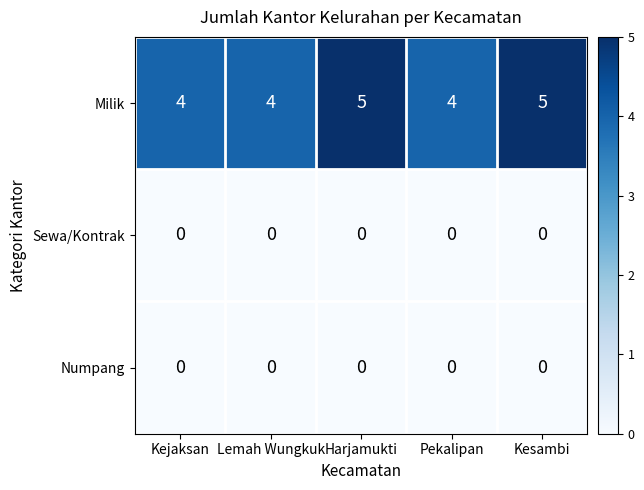

The value of Numpang at Lemah Wungkuk is 0. True or false?

True